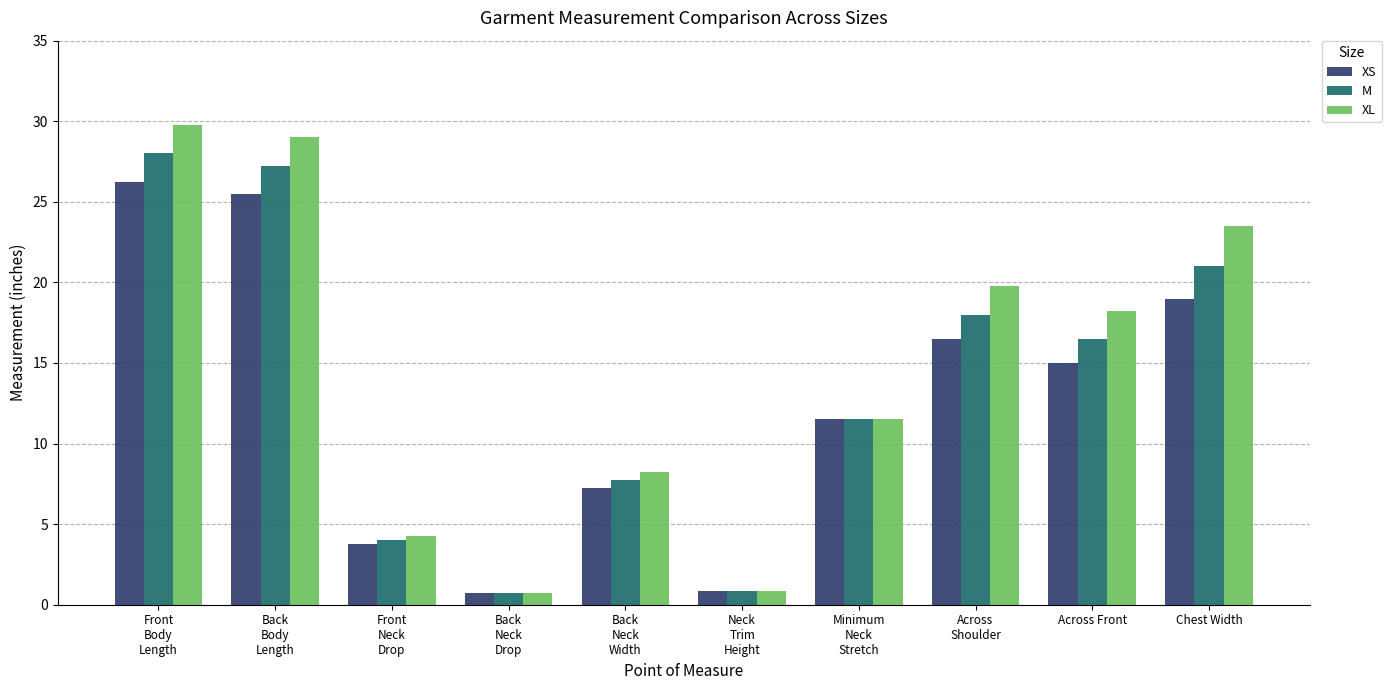

List the series in order of their peak value, lowest first.

XS, M, XL